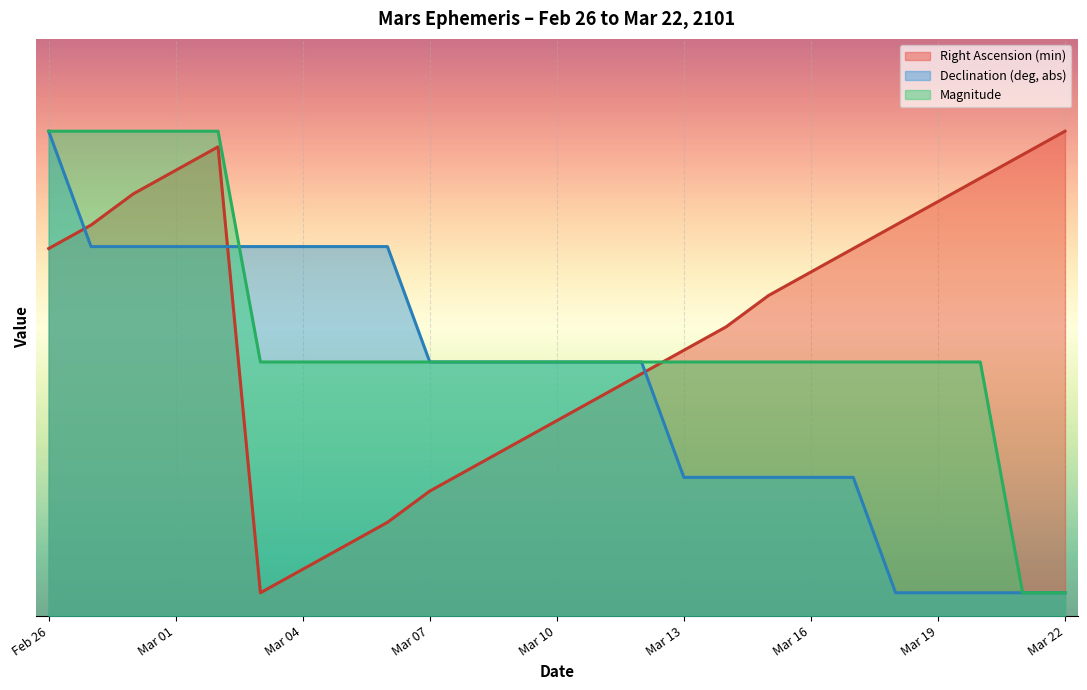

The value of Magnitude at Mar 22 is 0.3. True or false?

False